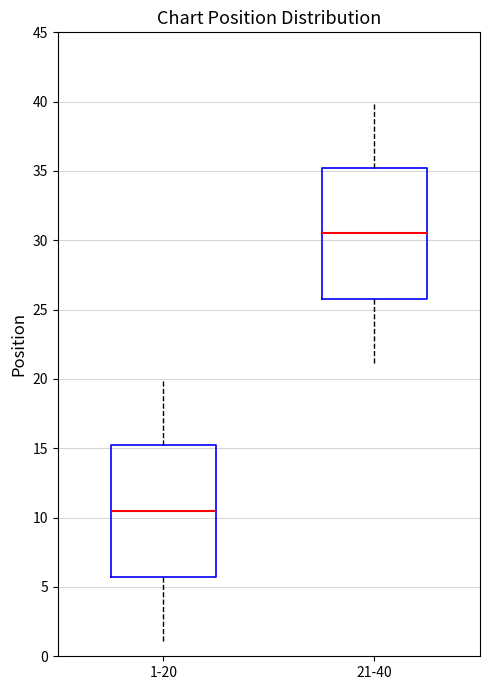

Reading left to right, read every box against the y-axis: the position of its median line, the range the box covers, and the ends of its whiskers. The values are not printed on the chart, so give them approximately, as read against the axis.

1-20: median 10.5, box 6.0 to 15.5, whiskers 1.0 to 20.0
21-40: median 30.5, box 26.0 to 35.5, whiskers 21.0 to 40.0